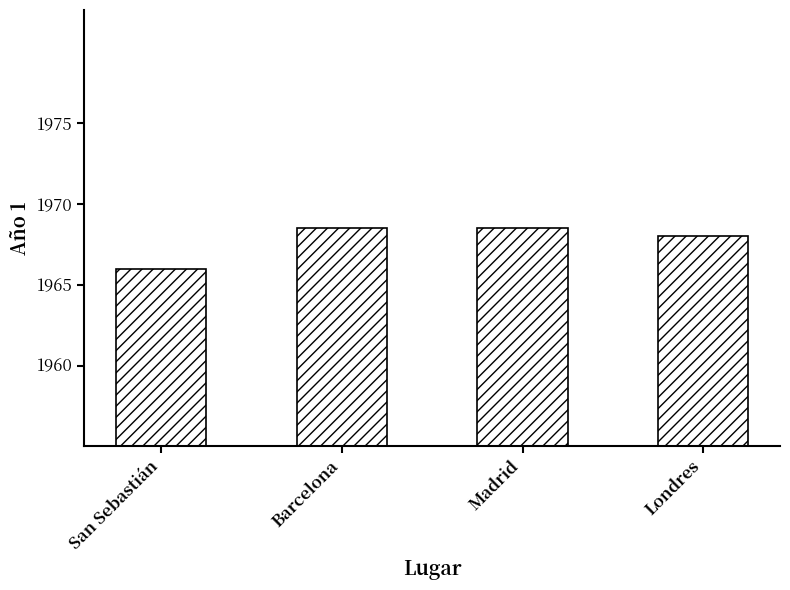

Reading left to right, what are all the values shown in this chart?

San Sebastián=1966.0	Barcelona=1968.5	Madrid=1968.5	Londres=1968.0